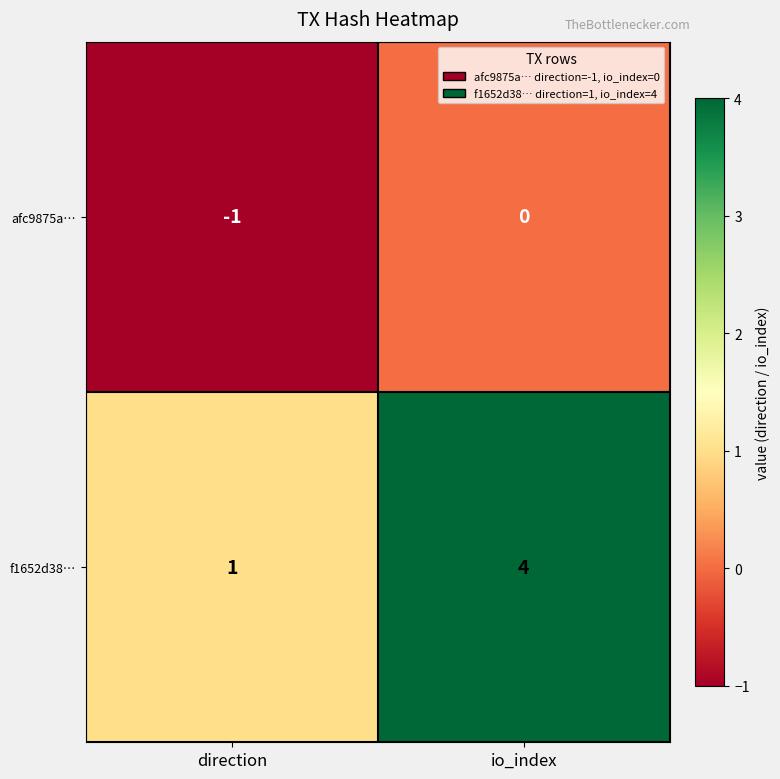

At which category is the sum across all series the highest?

io_index